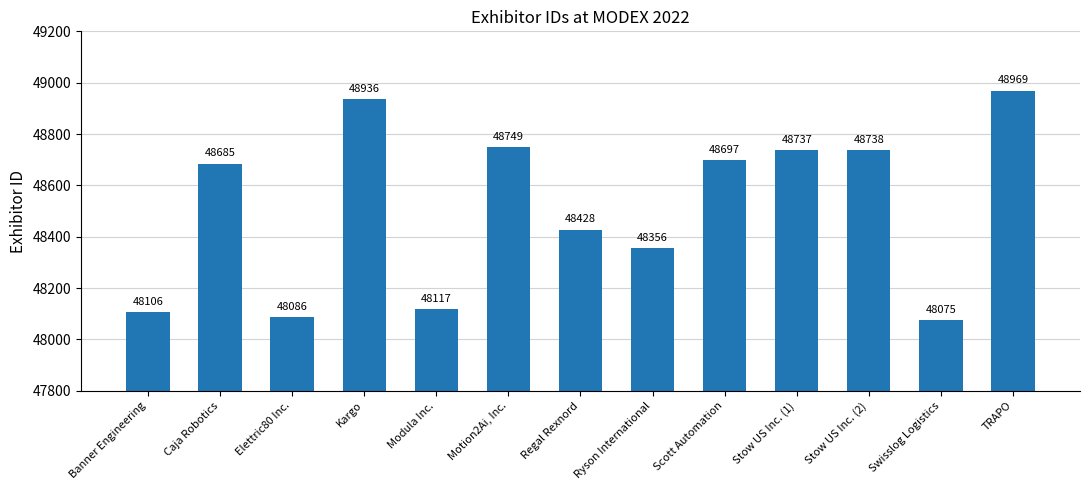

Reading left to right, list all the values displayed in this chart.

Banner Engineering=48106	Caja Robotics=48685	Elettric80 Inc.=48086	Kargo=48936	Modula Inc.=48117	Motion2Ai, Inc.=48749	Regal Rexnord=48428	Ryson International=48356	Scott Automation=48697	Stow US Inc. (1)=48737	Stow US Inc. (2)=48738	Swisslog Logistics=48075	TRAPO=48969